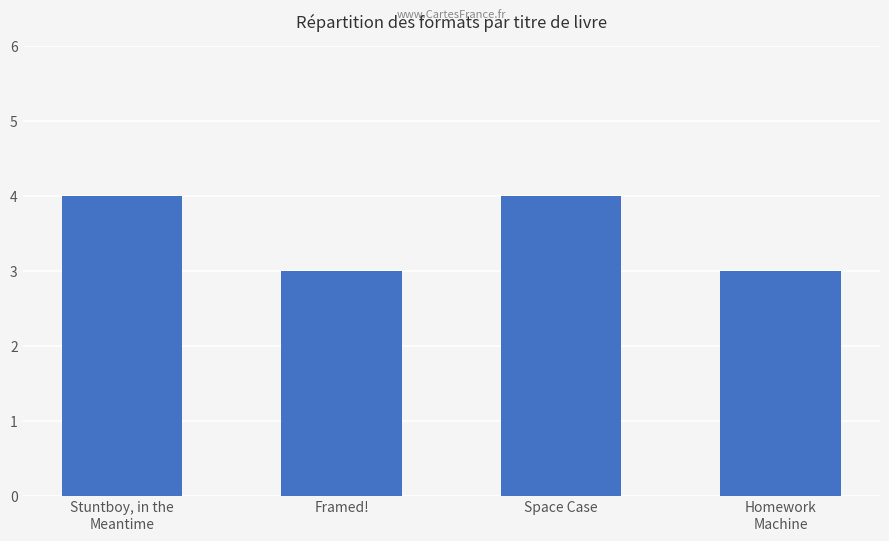

What is the minimum value shown in the chart?

3